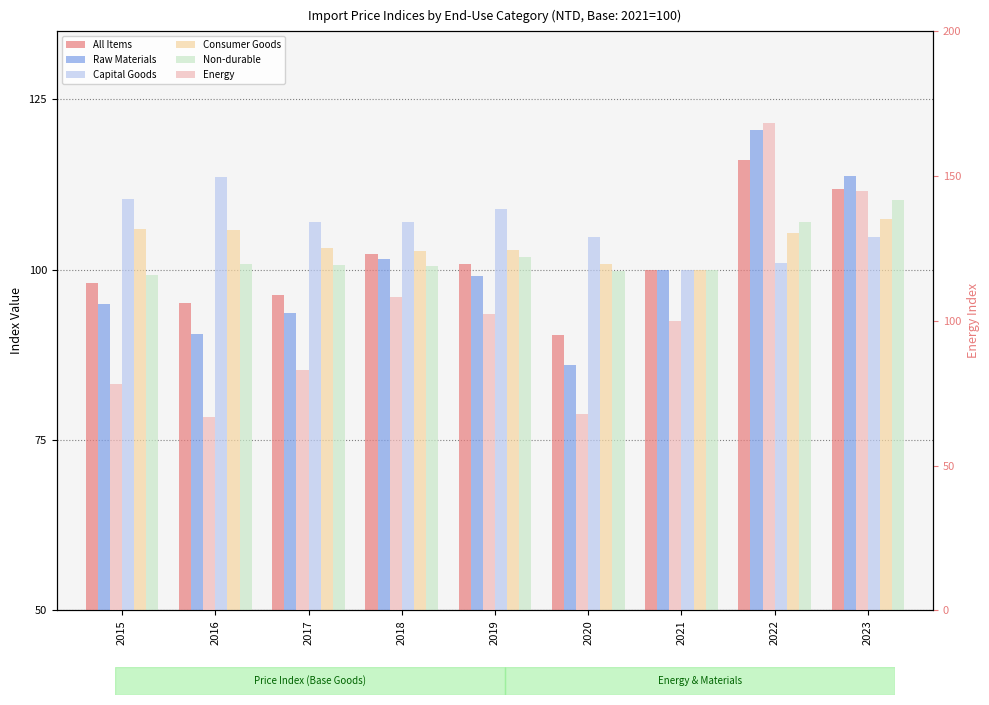

Is it true that Non-durable equals 100.8 at 2017?

True